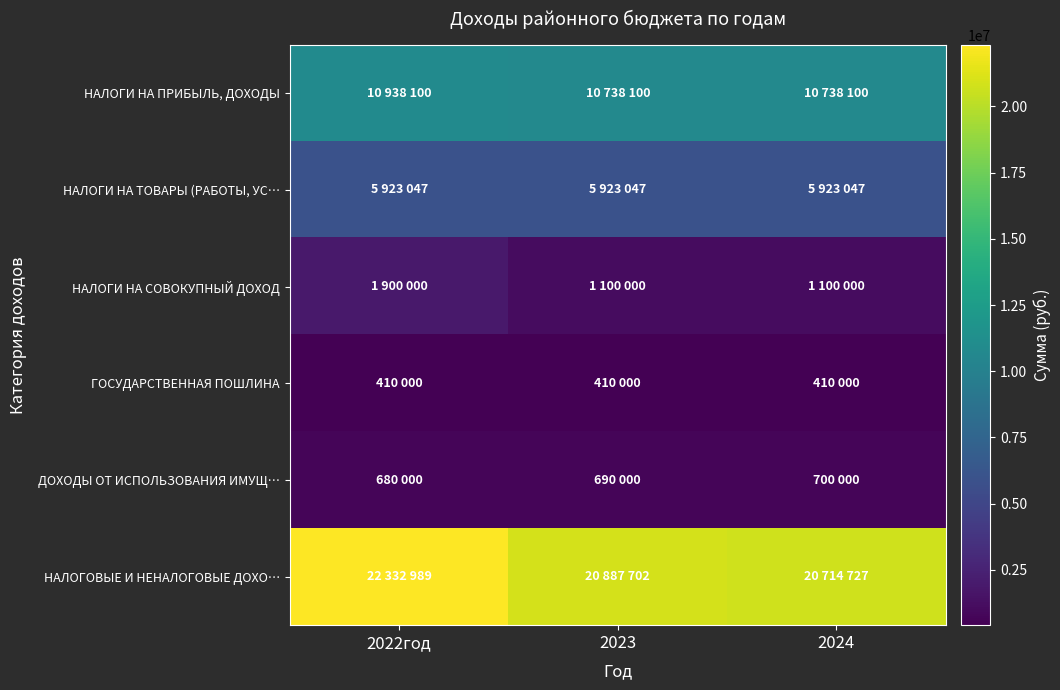

Which series has the largest range (max minus min)?

НАЛОГОВЫЕ И НЕНАЛОГОВЫЕ ДОХО…